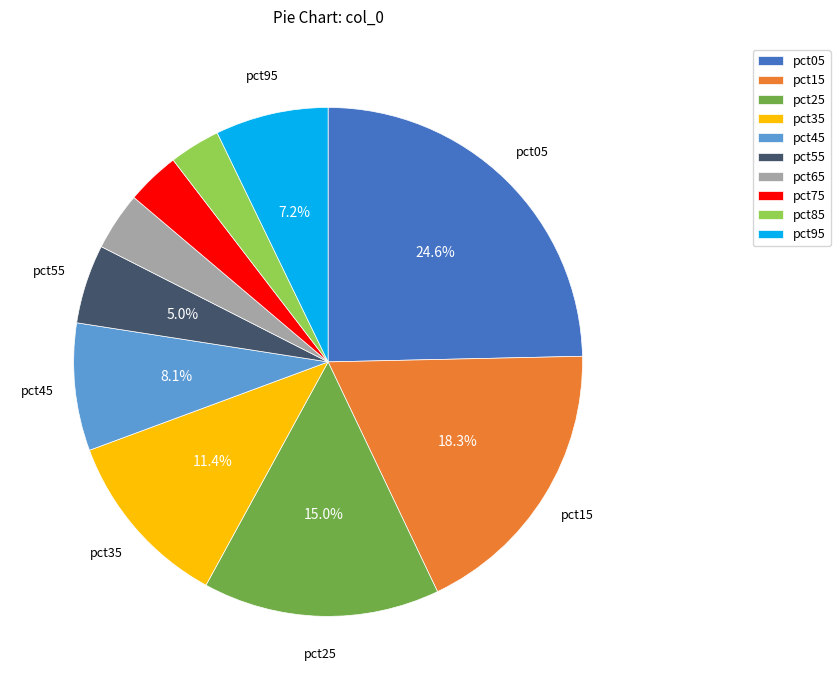

What percentage is NOT represented by pct15?

81.7%